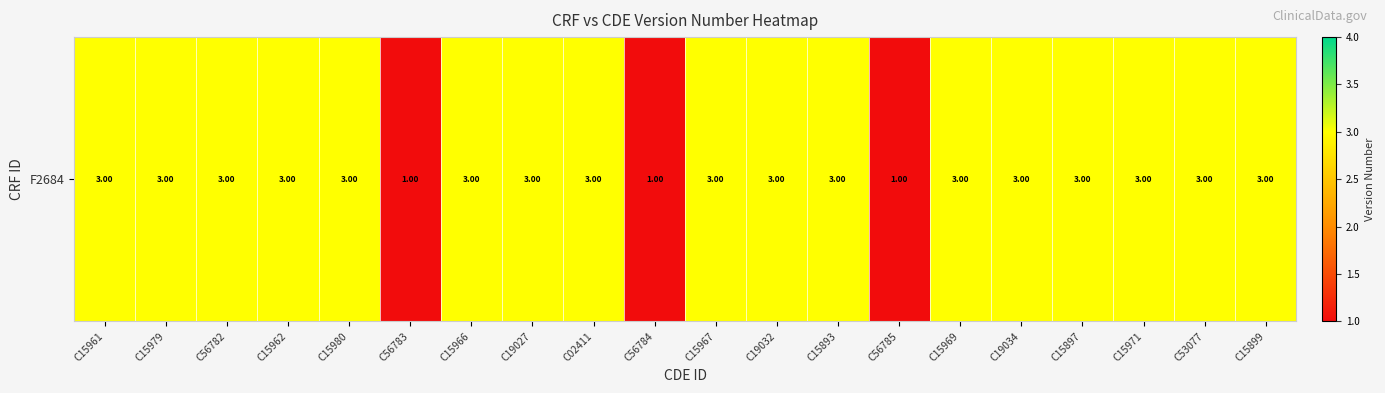

Reading left to right, transcribe all the data shown in this chart.

C15961=3	C15979=3	C56782=3	C15962=3	C15980=3	C56783=1	C15966=3	C19027=3	C02411=3	C56784=1	C15967=3	C19032=3	C15893=3	C56785=1	C15969=3	C19034=3	C15897=3	C15971=3	C53077=3	C15899=3